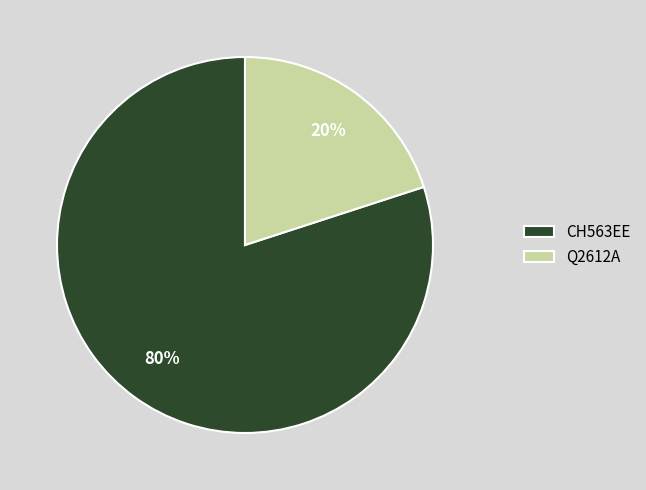

The Q2612A slice represents 20% of the pie. True or false?

True